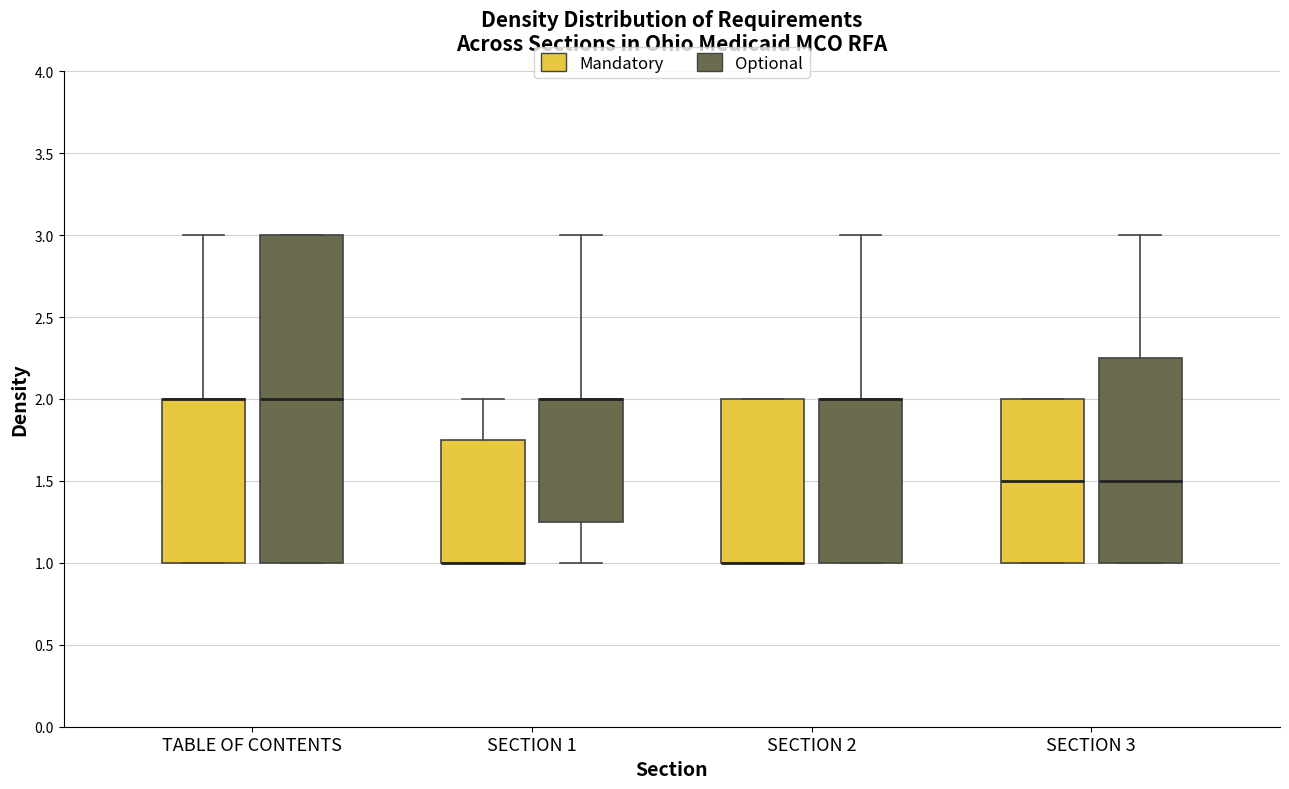

Where is the lower edge of the box for SECTION 2 (Mandatory) on the y-axis? The values are not printed on the chart, so give them approximately, as read against the axis.

1.00